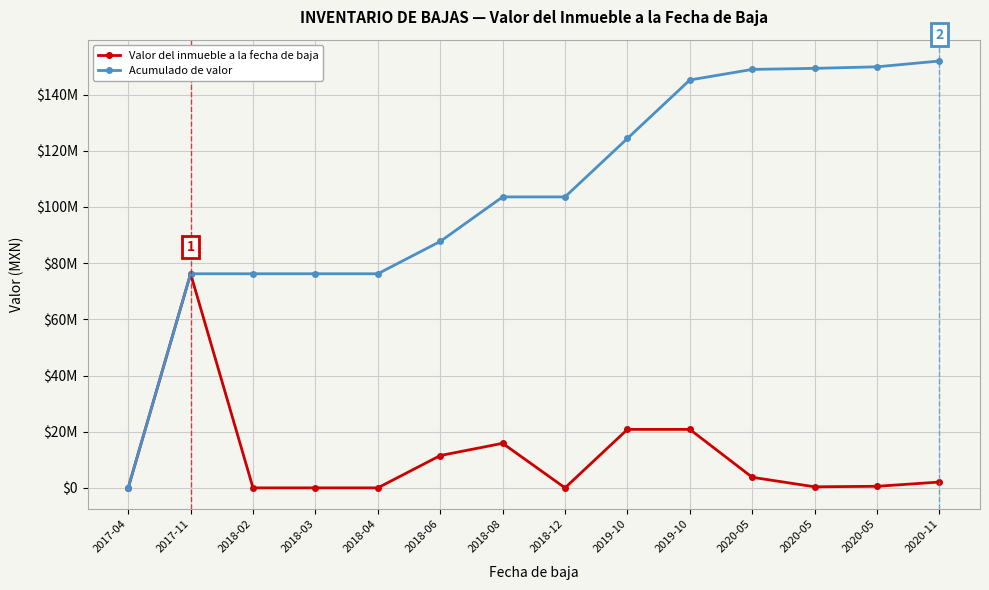

Is this an area chart (filled region under the line)?

No